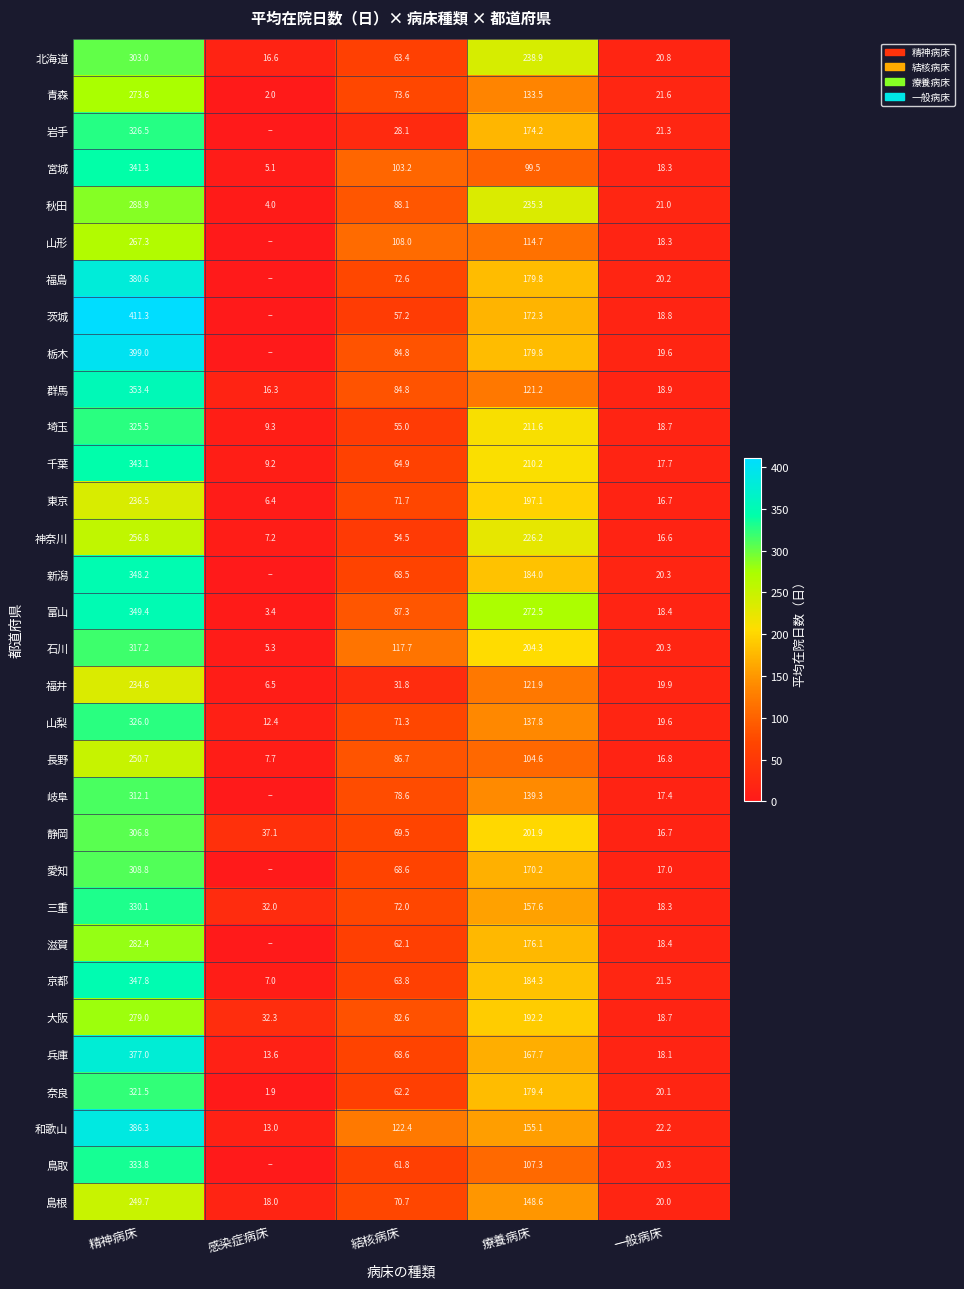

True or false: 秋田 has a value of 88.1 at 結核病床.

True